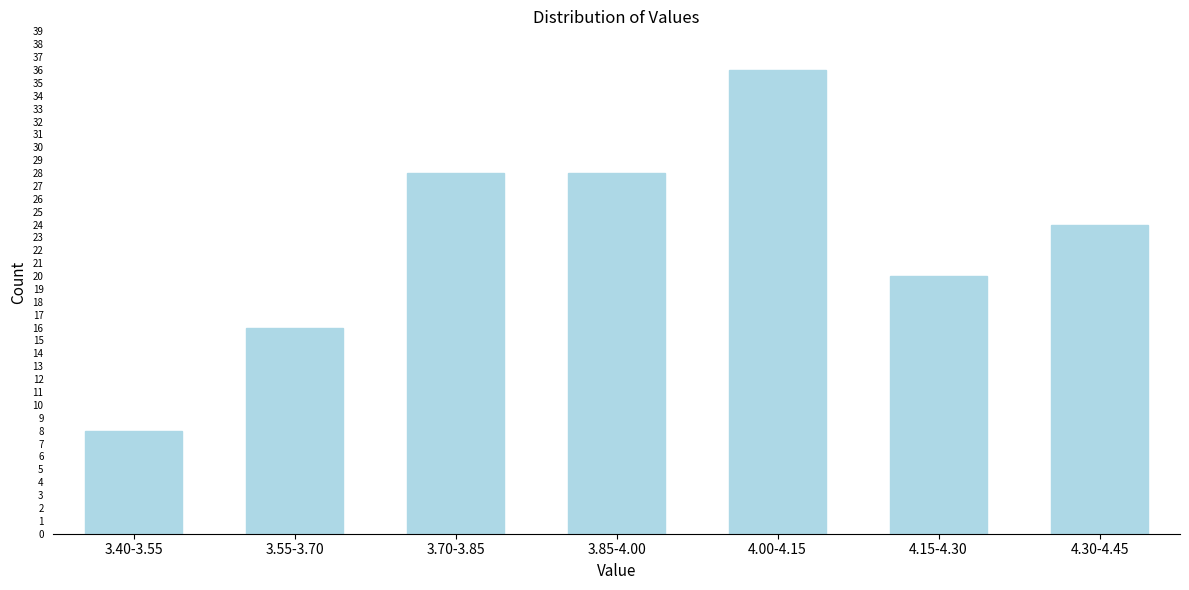

Reading left to right, what are all the values shown in this chart?

8	16	28	28	36	20	24